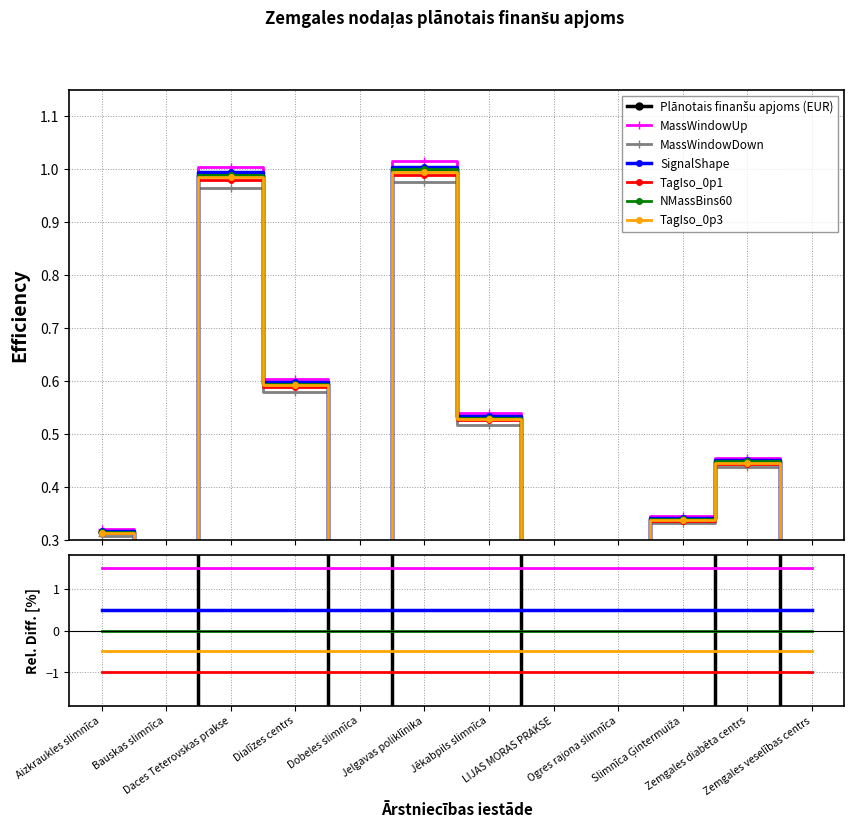

Reading left to right, list all the values displayed in this chart.

0.3	0.2	1.0	0.6	0.2	1.0	0.5	0.1	0.2	0.3	0.4	0.2